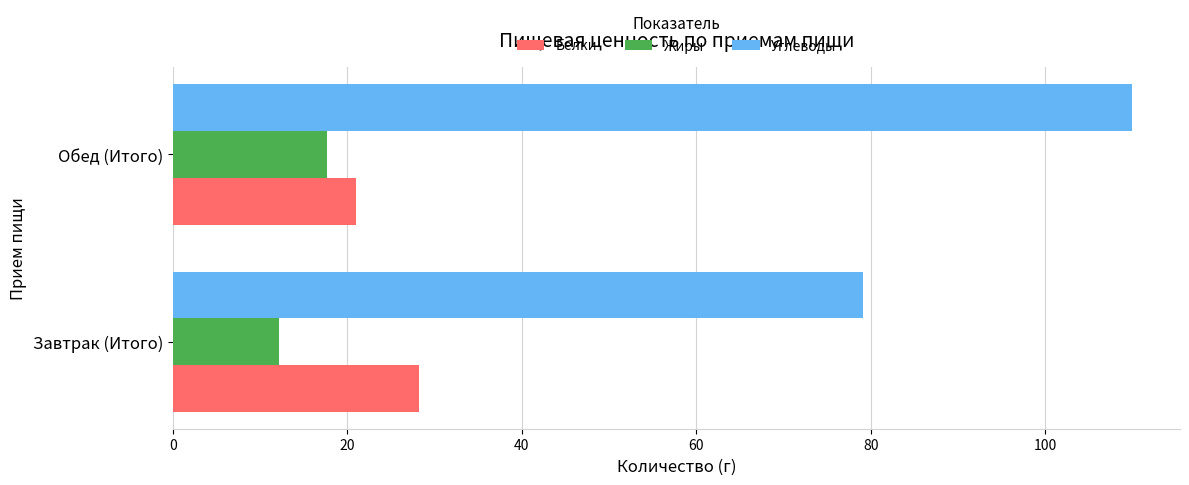

What is the sum of all Белки values?

49.3